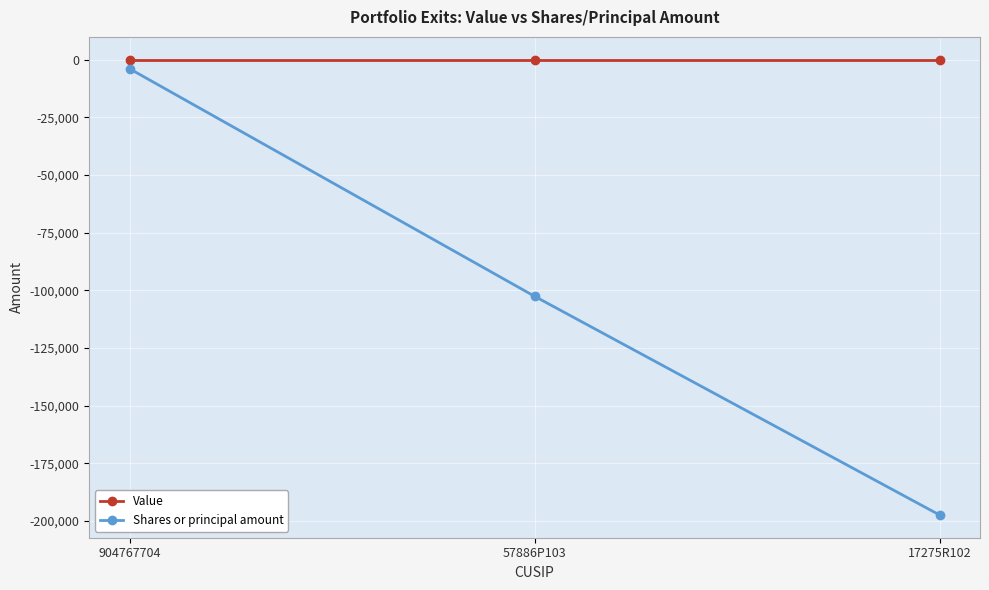

What are all the series names shown in the legend?

Value, Shares or principal amount